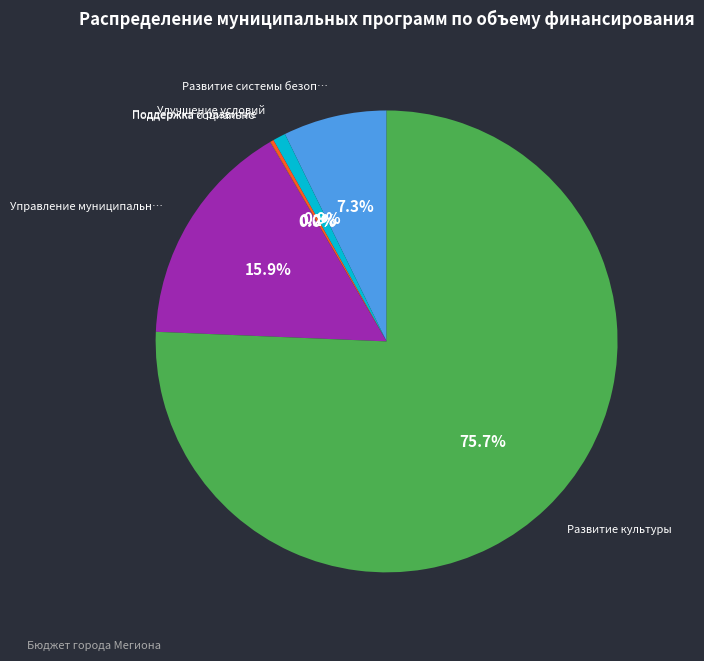

To the nearest percent, what is the average slice percentage?

17%